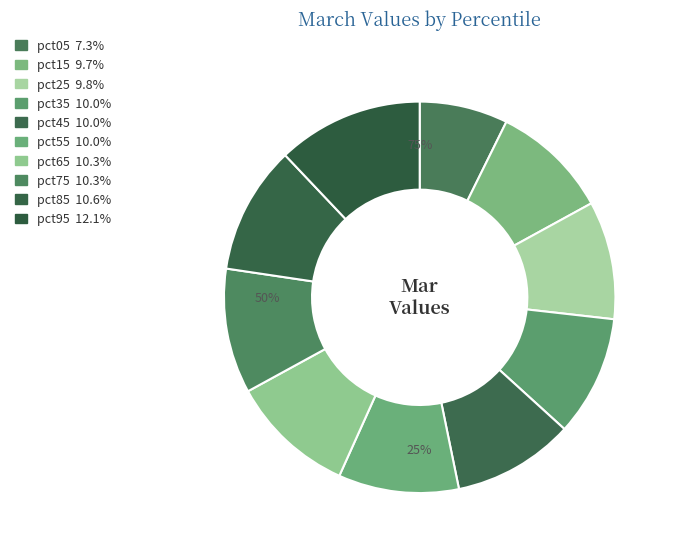

The pct75 slice represents 10% of the pie. True or false?

True